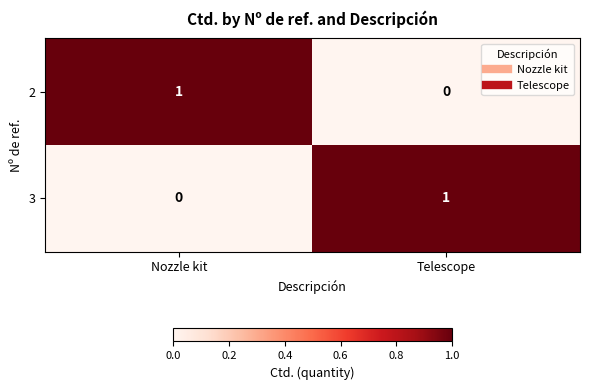

The 3 series shows 1 at Telescope. True or false?

True